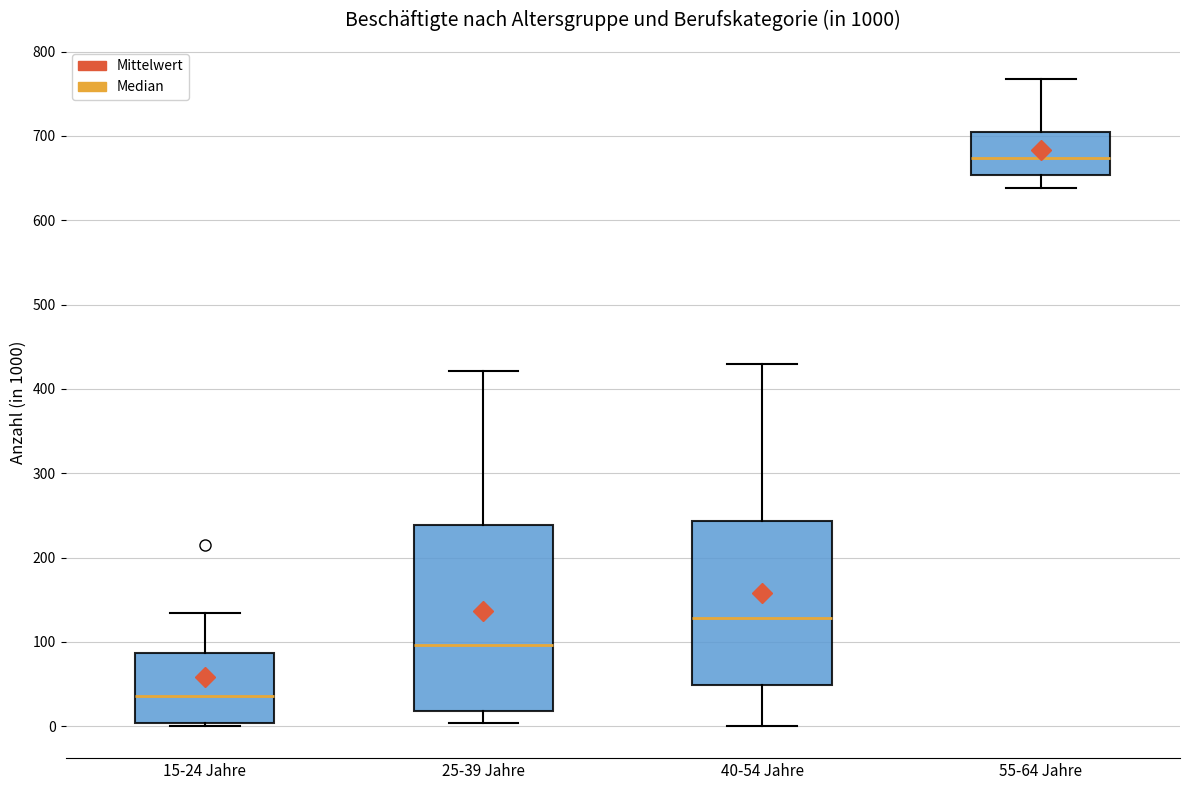

Which box is the tallest, from its lower edge to its upper edge?

25-39 Jahre